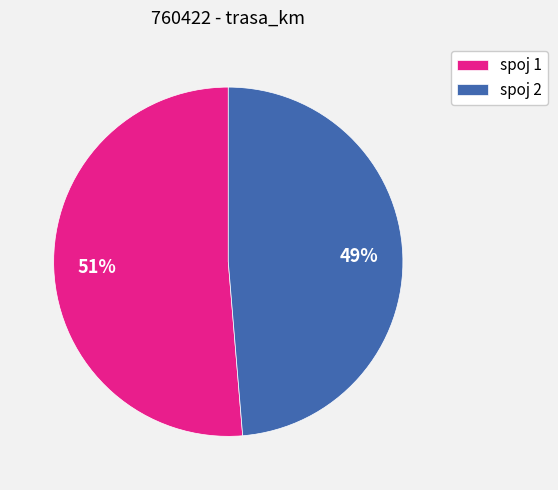

To the nearest percent, what is the combined percentage of spoj 1 and spoj 2?

100%